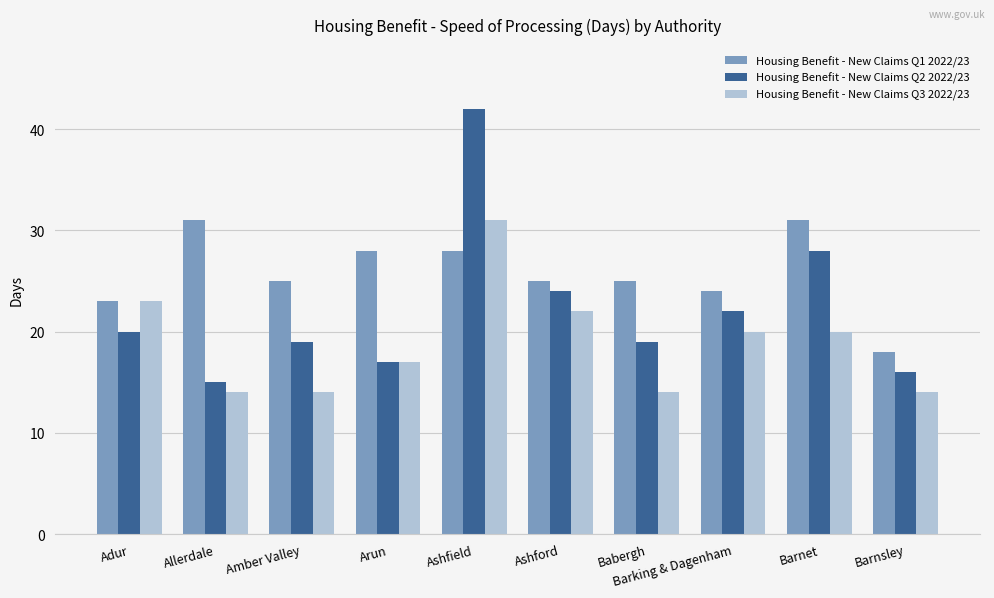

Rank the series by their average value, from lowest to highest.

Housing Benefit - New Claims Q3 2022/23, Housing Benefit - New Claims Q2 2022/23, Housing Benefit - New Claims Q1 2022/23